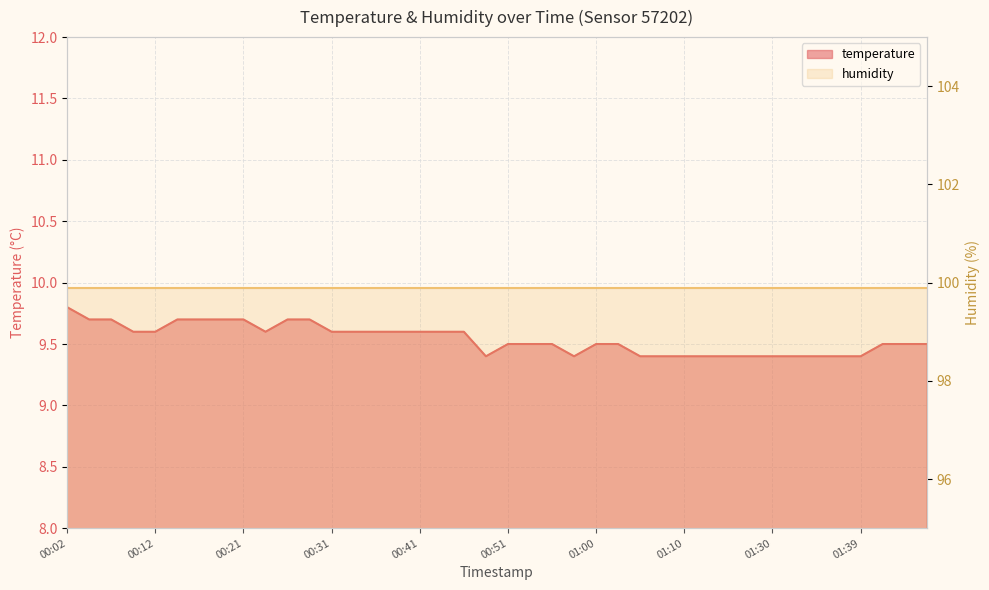

Reading right to left, transcribe all the data shown in this chart.

9.5	9.5	9.5	9.4	9.4	9.4	9.4	9.4	9.4	9.4	9.4	9.4	9.4	9.4	9.5	9.5	9.4	9.5	9.5	9.5	9.4	9.6	9.6	9.6	9.6	9.6	9.6	9.6	9.7	9.7	9.6	9.7	9.7	9.7	9.7	9.6	9.6	9.7	9.7	9.8